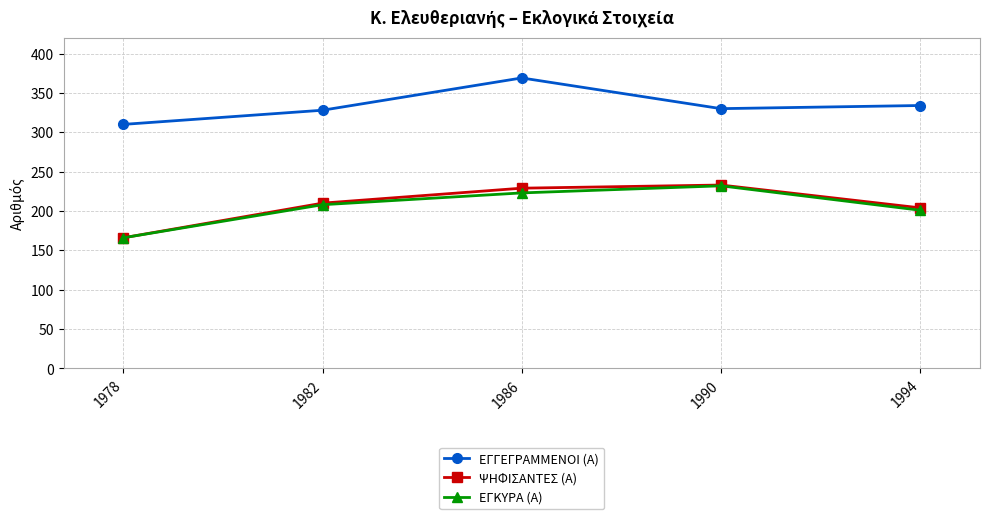

True or false: ΕΓΓΕΓΡΑΜΜΕΝΟΙ (Α) and ΕΓΚΥΡΑ (Α) intersect in this chart.

False